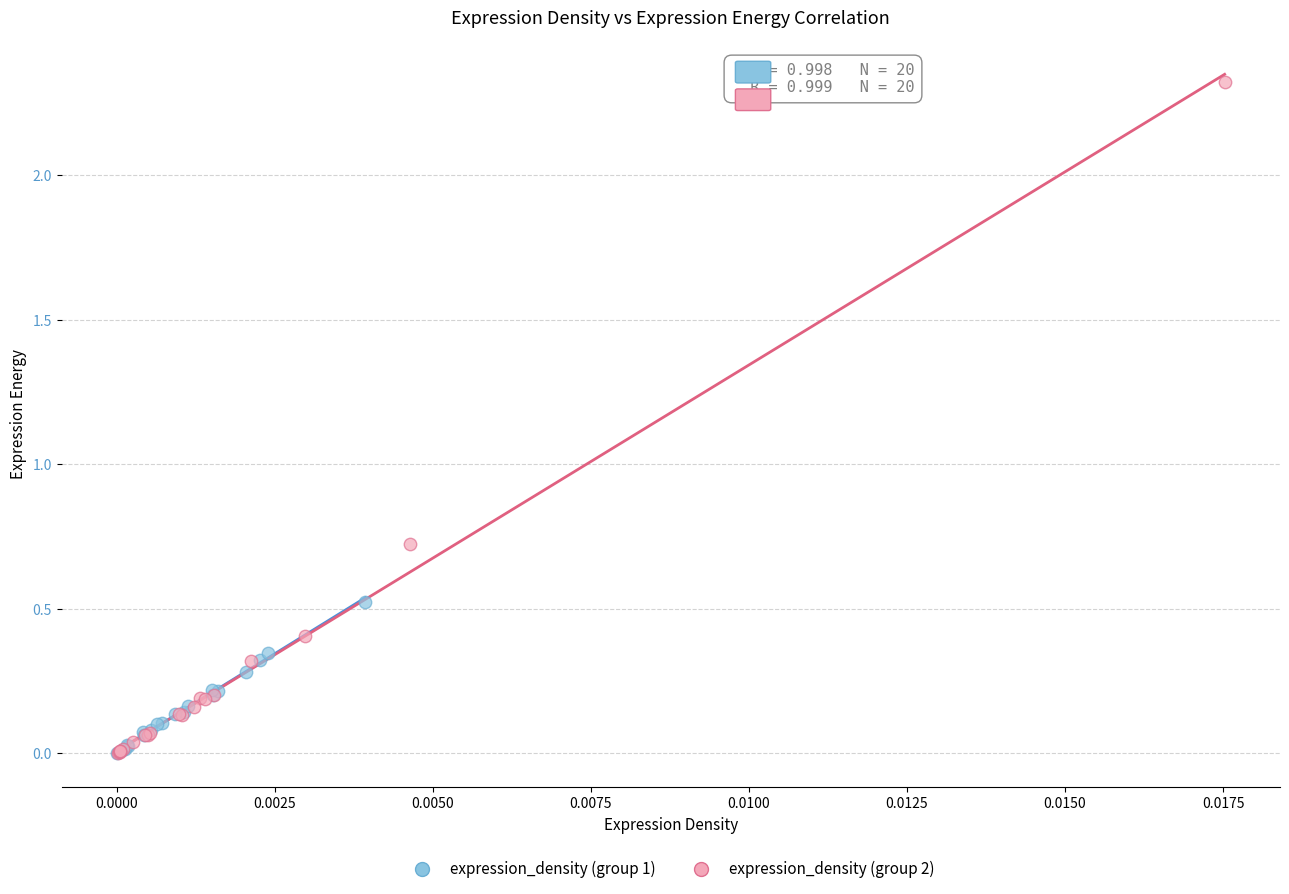

Which series has the largest Y range (max minus min)?

expression_density (group 2)